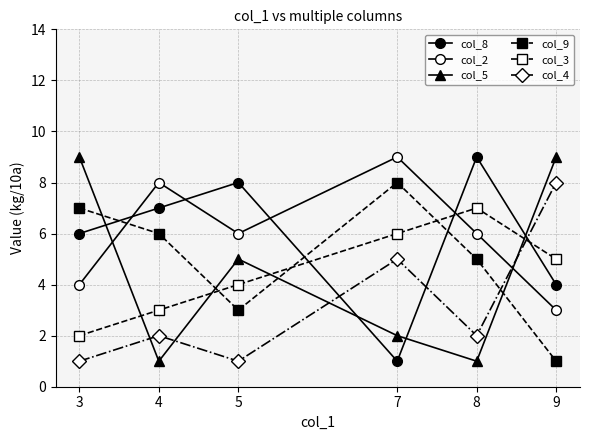

How many data points does each series have?

6